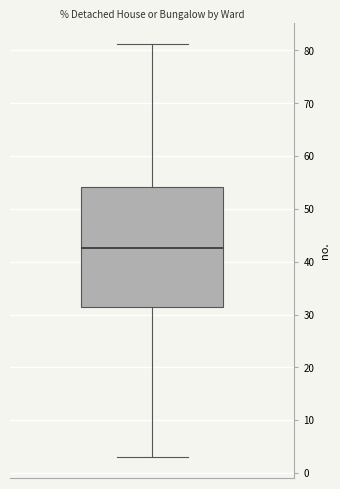

Transcribe this box plot: give where the median line is, the range the box spans, and where the two whiskers end, as read against the y-axis. The values are not printed on the chart, so give them approximately, as read against the axis.

median 43, box 31 to 54, whiskers 3 to 81